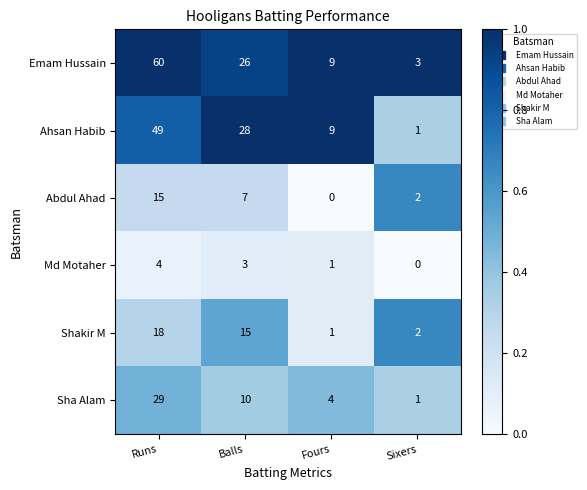

Is the value of Md Motaher at Runs greater than the value of Shakir M at Fours?

Yes